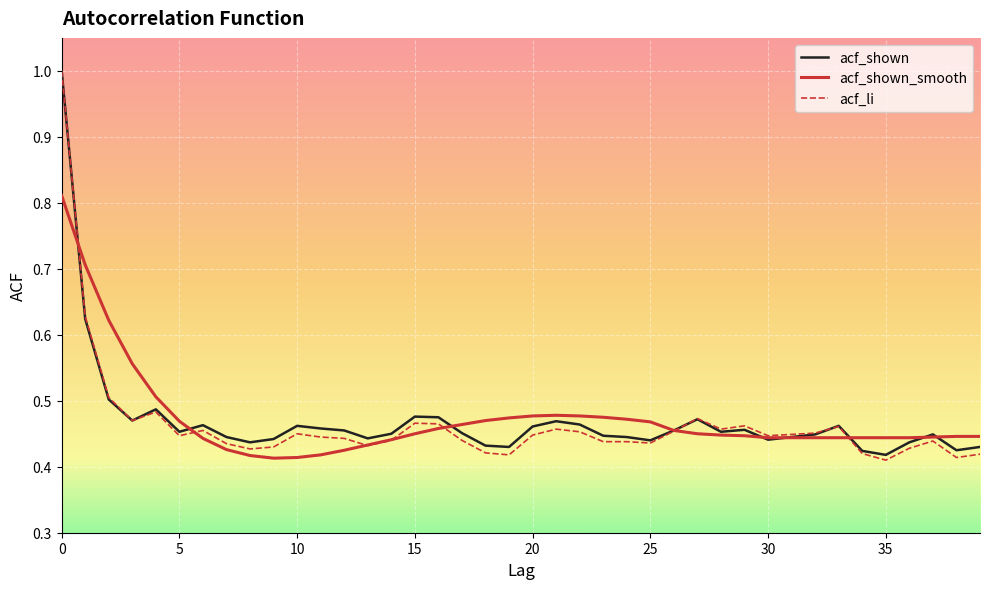

At how many categories does at least one series exceed 0?

40